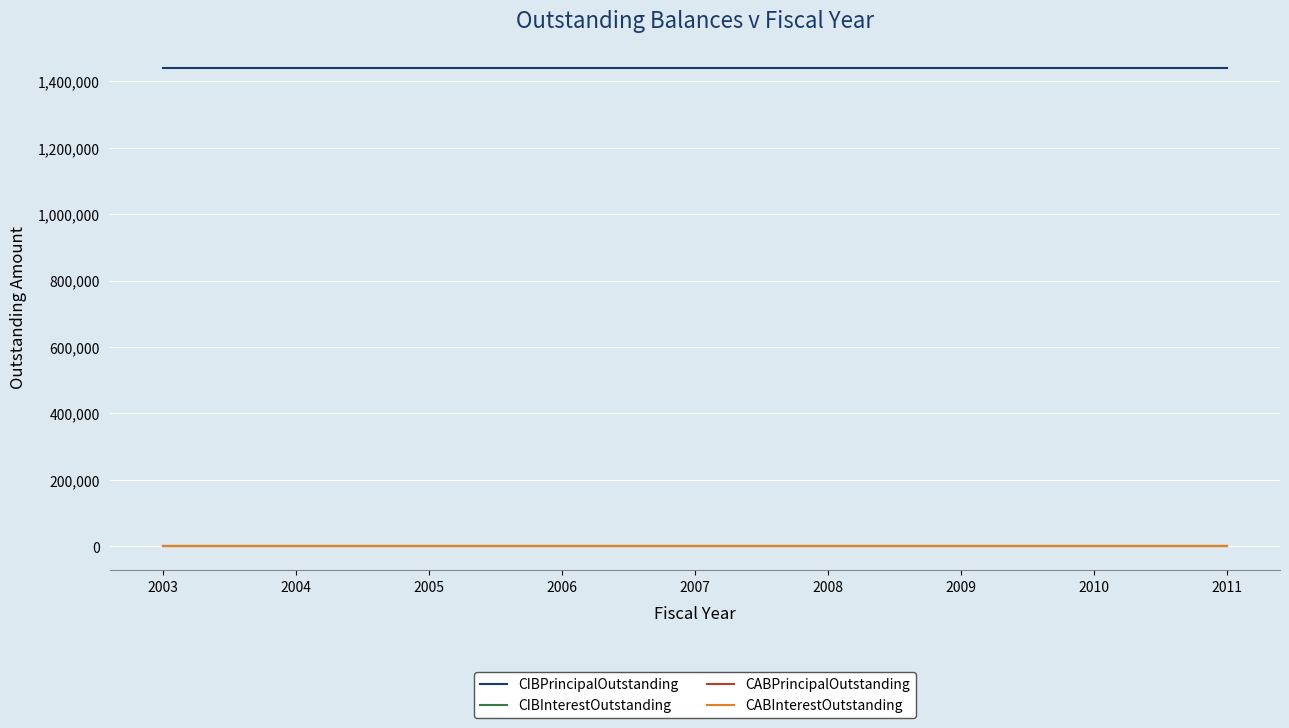

Is the value of CABPrincipalOutstanding at 2008 greater than the value of CIBPrincipalOutstanding at 2007?

No